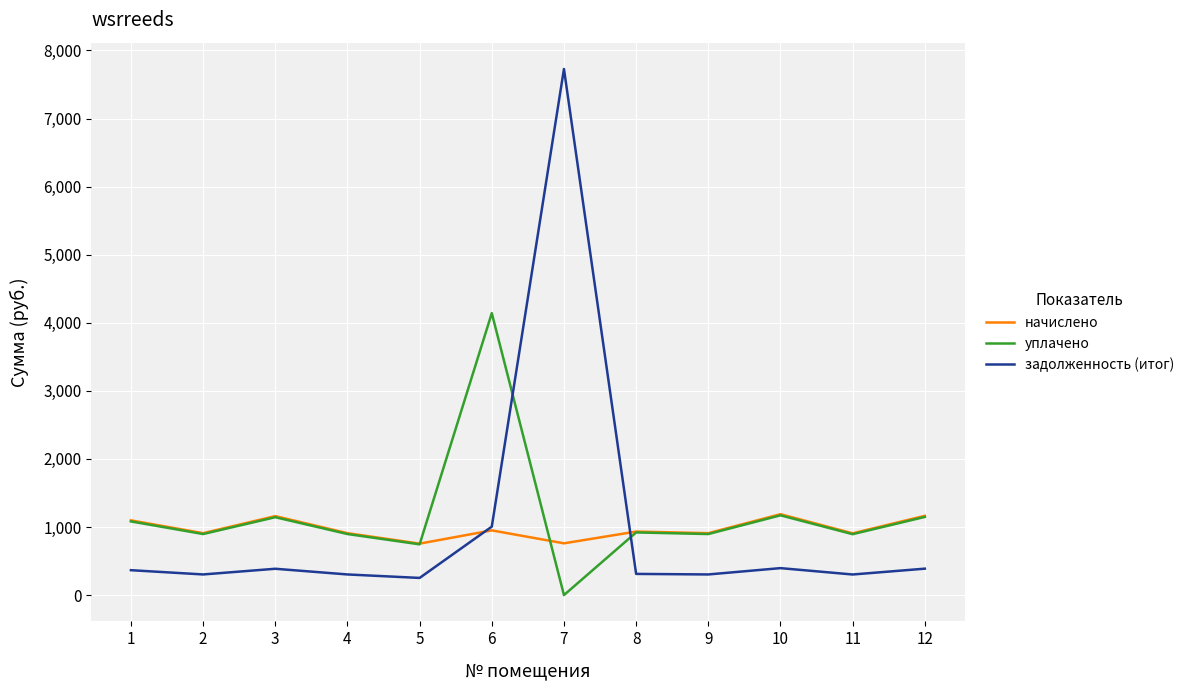

What is the highest value of the начислено series?

1188.0